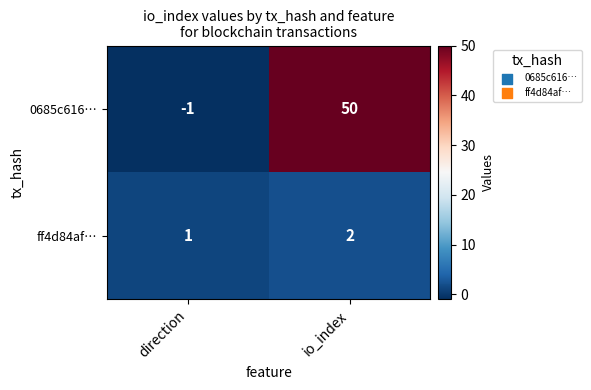

What is the sum of the ff4d84af… values at io_index and direction?

3